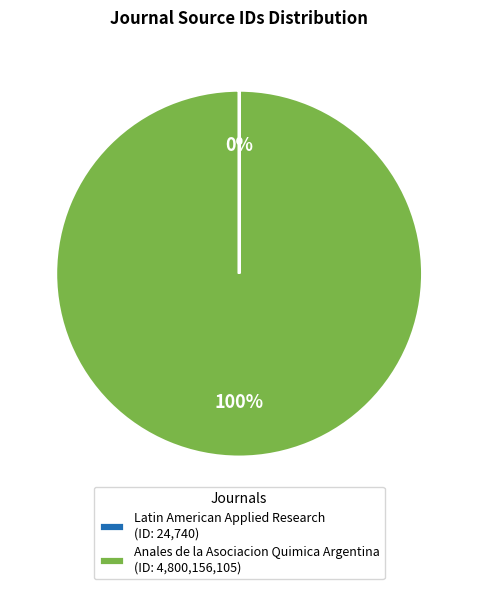

Which category has the biggest portion of the pie?

Anales de la Asociacion Quimica Argentina